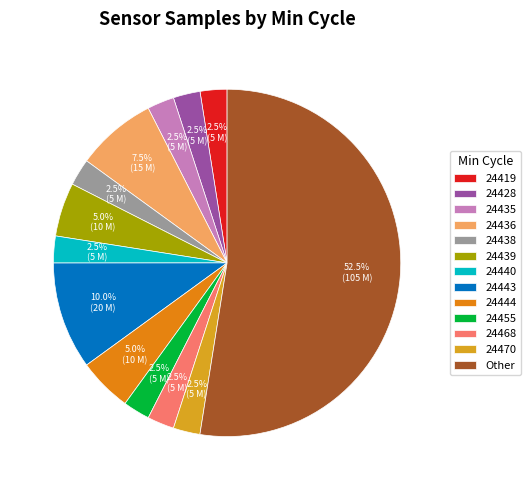

Is there any slice that represents more than half of the pie?

Yes